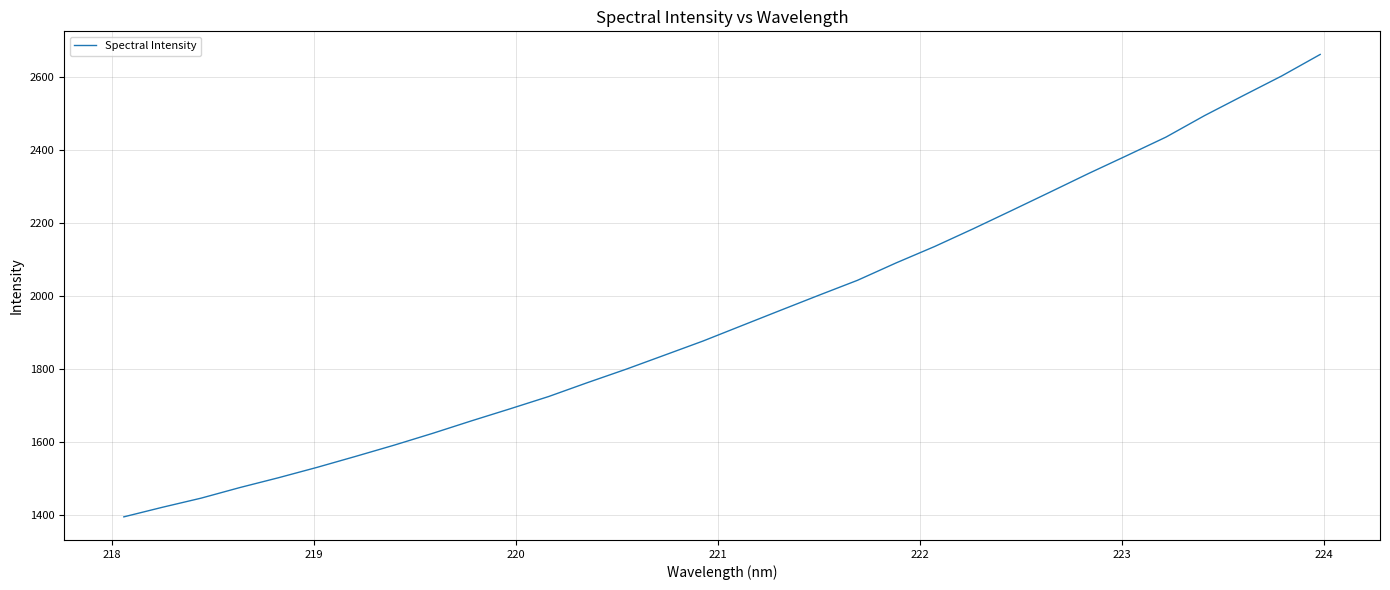

What is the greatest value displayed?

2662.6